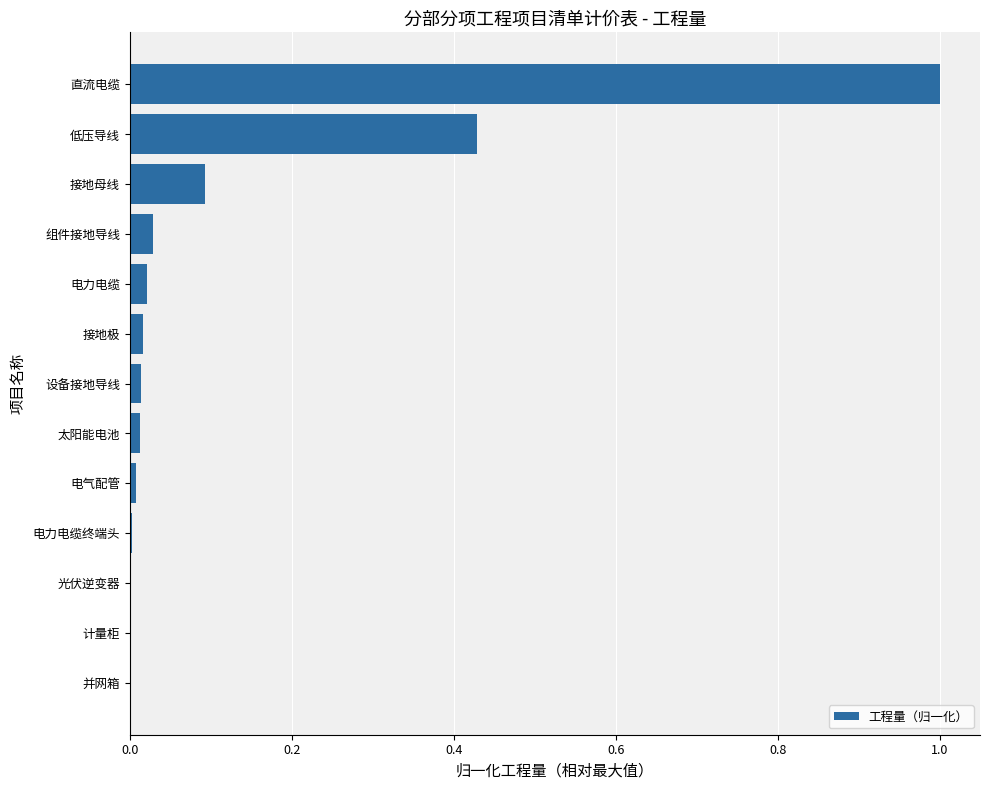

What is the sum of all values?

1.6